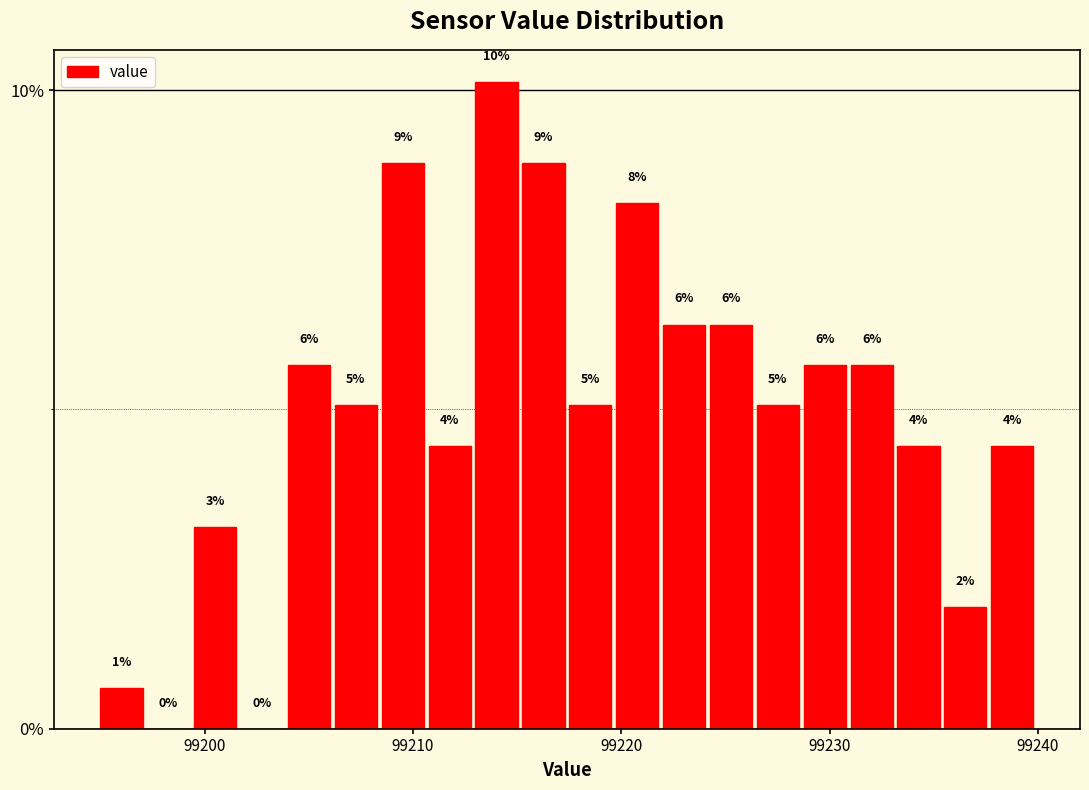

Around what value on the x-axis is the tallest bar? Give the approximate position of its centre, as read against the axis.

99214